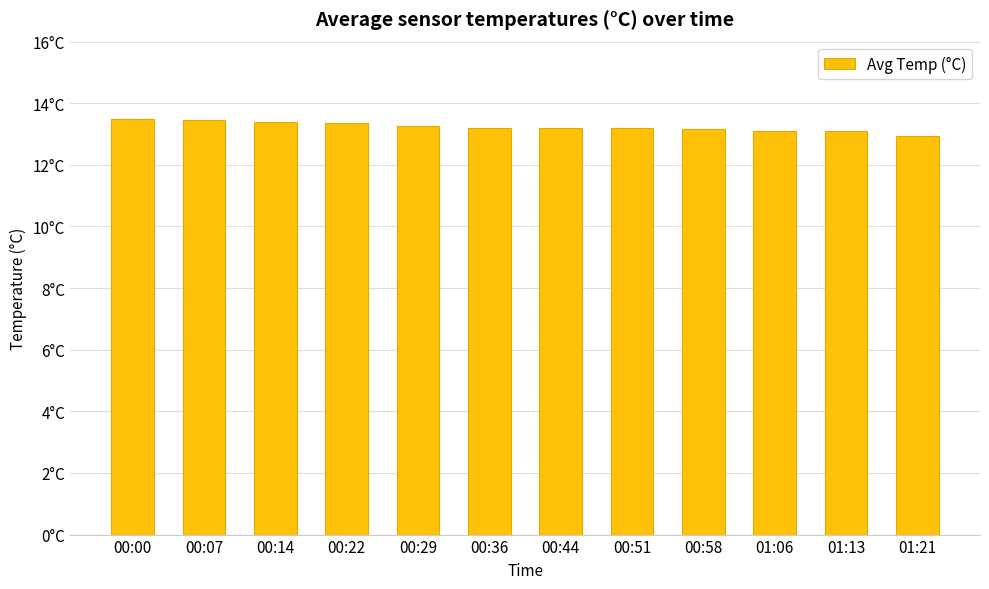

Are the bars horizontal?

No